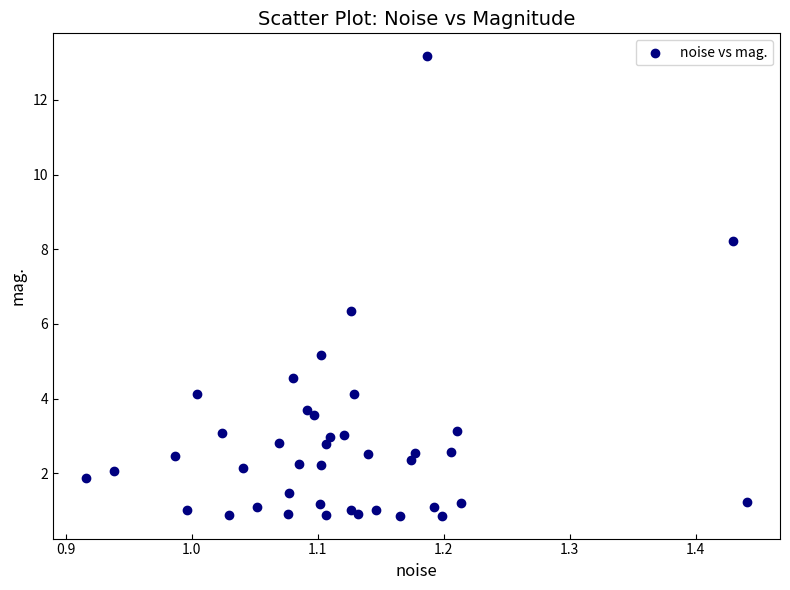

What Y value in the scatter plot is closest to 7?

6.4